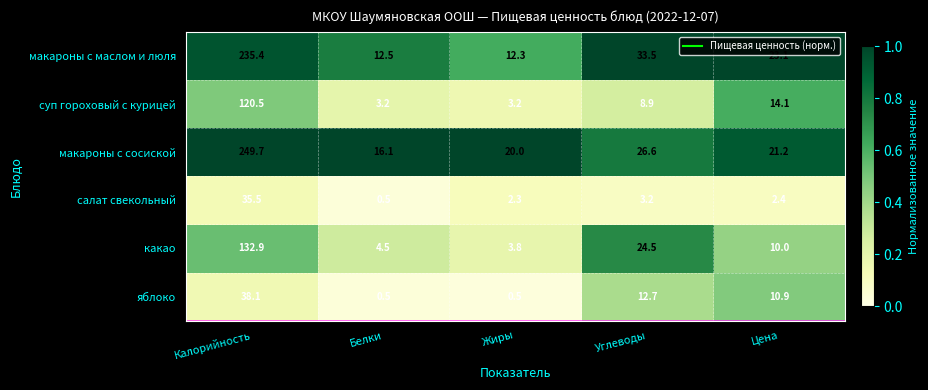

Which category has the highest value in the суп гороховый с курицей series?

Калорийность